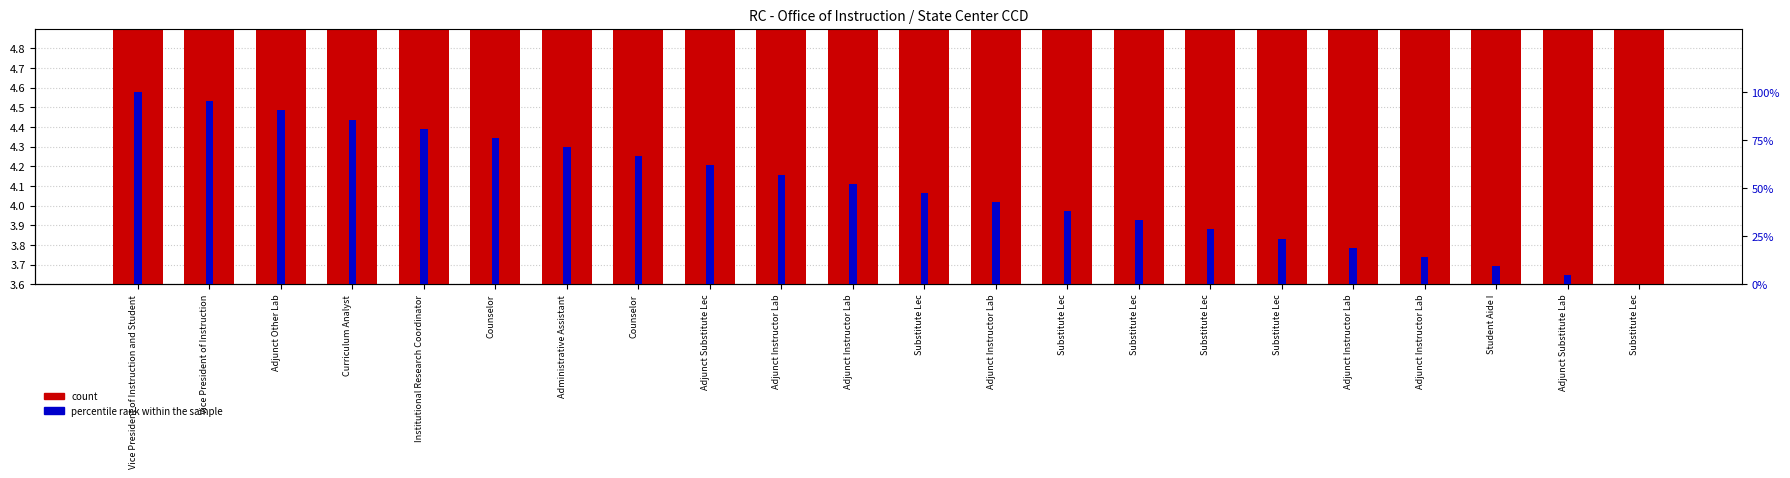

Which series has the widest spread of values?

percentile rank within the sample